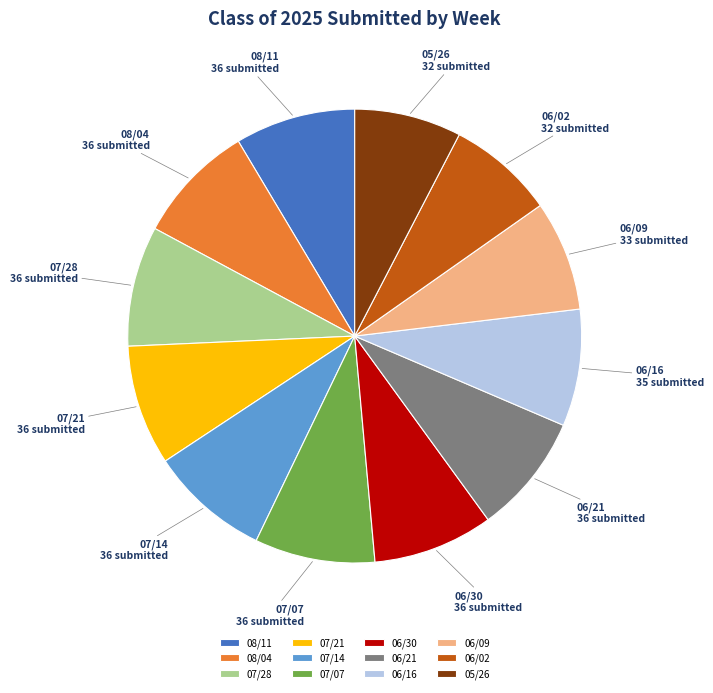

Combined, do 06/21 and 07/21 account for over 50%?

No